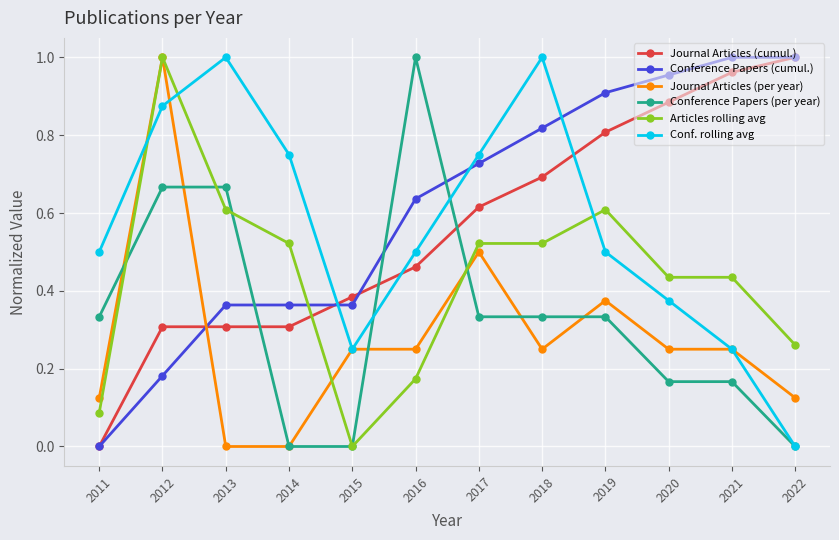

True or false: Conf. rolling avg has more than 0 points higher than both neighbors.

True